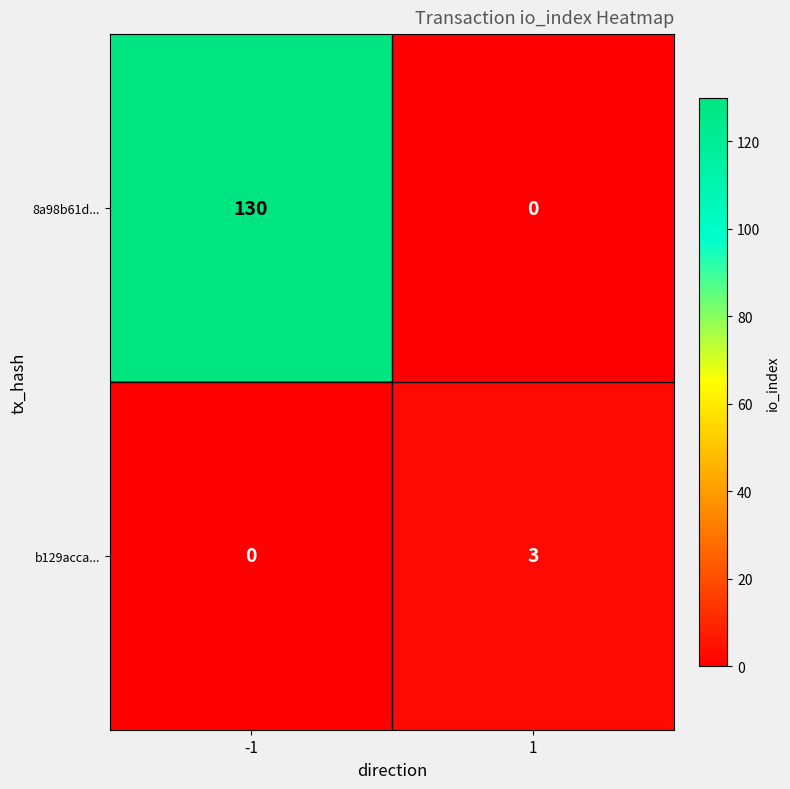

List the series in order of their overall mean, lowest first.

b129acca..., 8a98b61d...